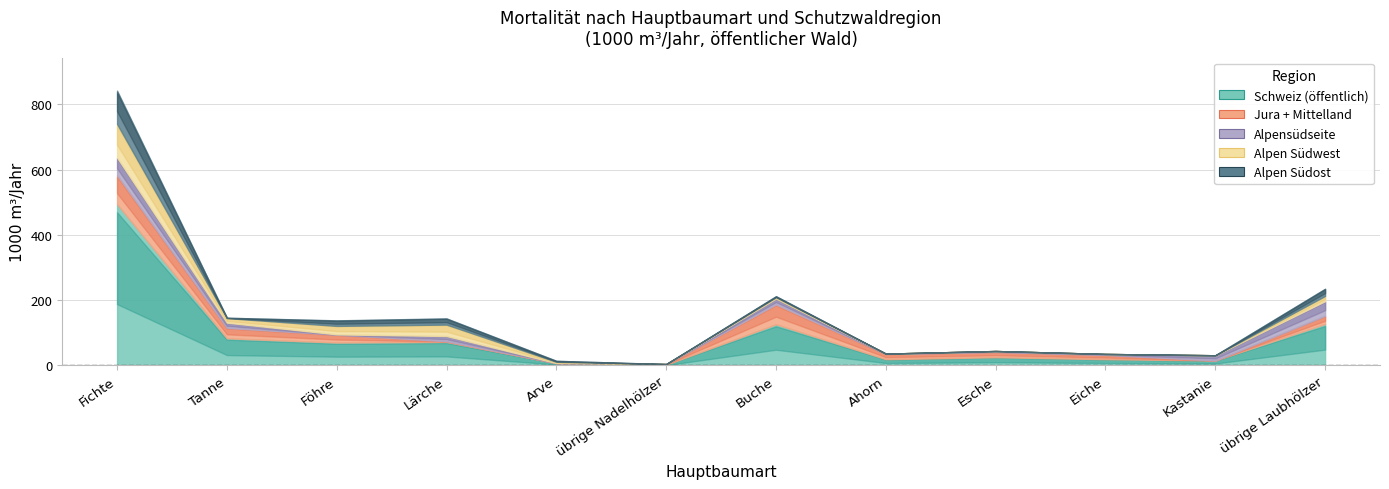

The value of Schweiz (öffentlich) at Esche is 33. True or false?

False